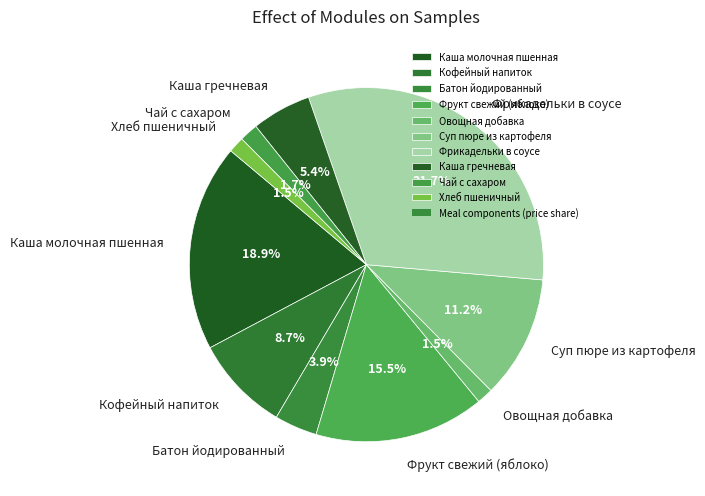

What is the largest slice in the pie chart?

Фрикадельки в соусе